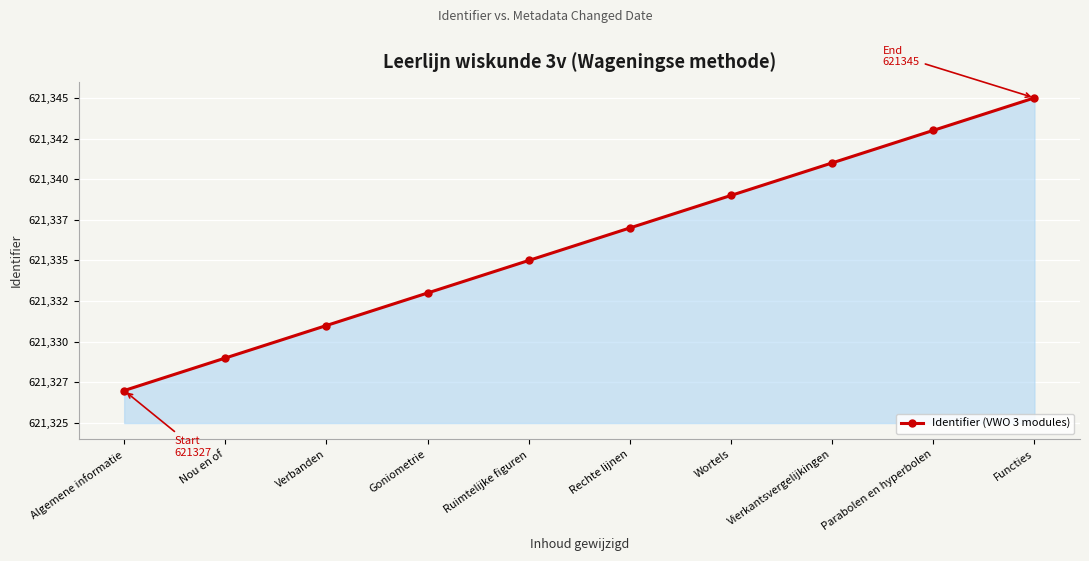

True or false: the data shows 215788 at Verbanden.

False